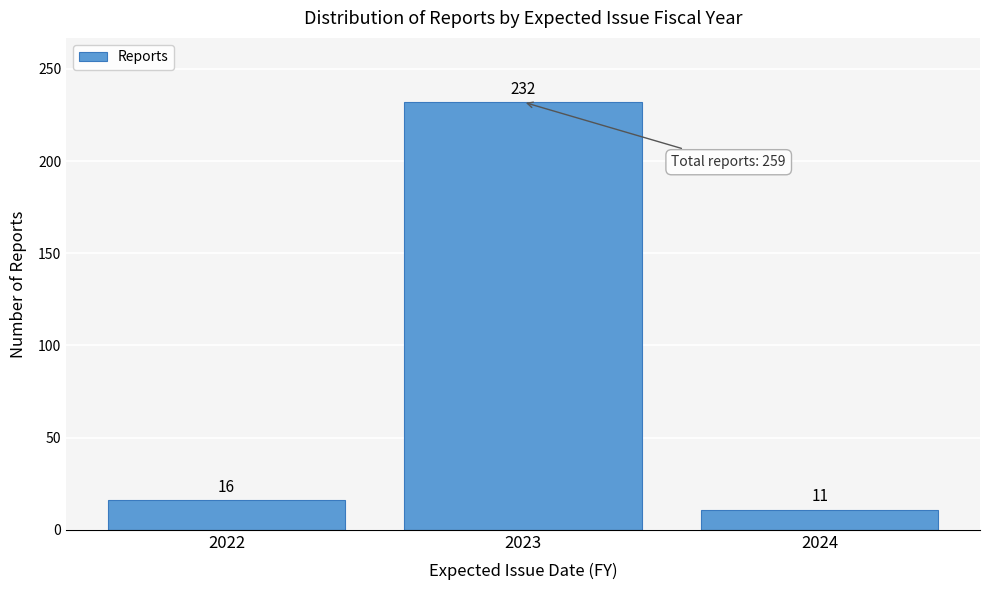

Reading left to right, extract all data points from this chart.

2022=16	2023=232	2024=11